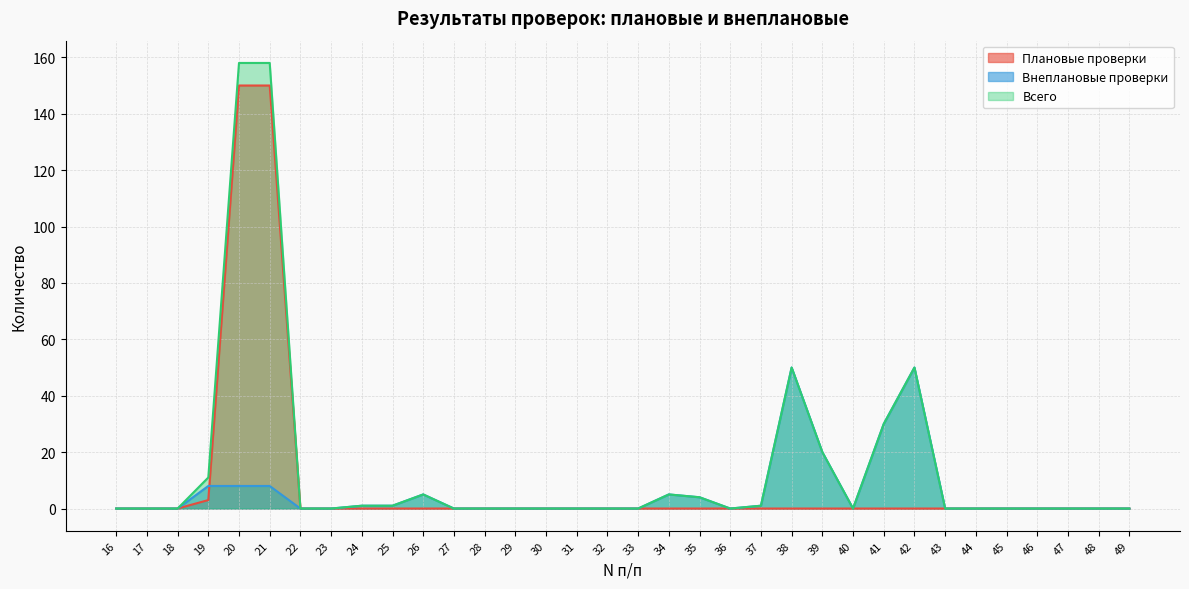

Between which two adjacent categories do Плановые проверки and Внеплановые проверки first intersect?

19 and 20